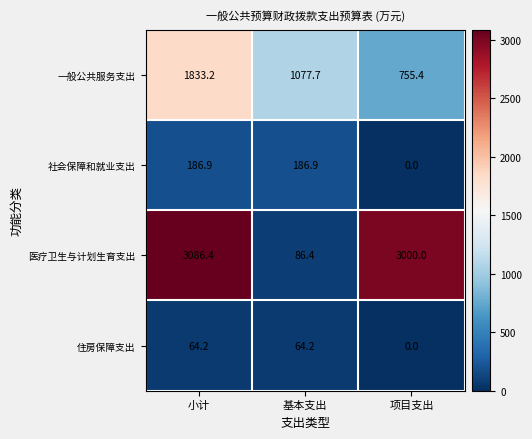

How many values in the 社会保障和就业支出 series are below 186?

1